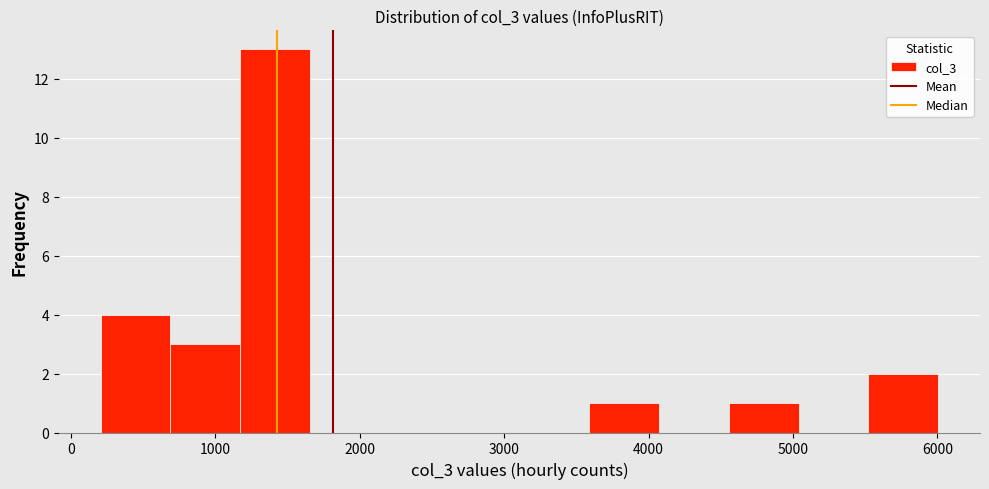

Reading left to right, list every bar in this chart as the range it spans on the x-axis followed by its height. Neither the bar edges nor the heights are printed on the chart, so give them approximately, as read against the axes.

200 to 700: 4
700 to 1200: 3
1200 to 1700: 13
1700 to 2100: 0
2100 to 2600: 0
2600 to 3100: 0
3100 to 3600: 0
3600 to 4100: 1
4100 to 4600: 0
4600 to 5000: 1
5000 to 5500: 0
5500 to 6000: 2